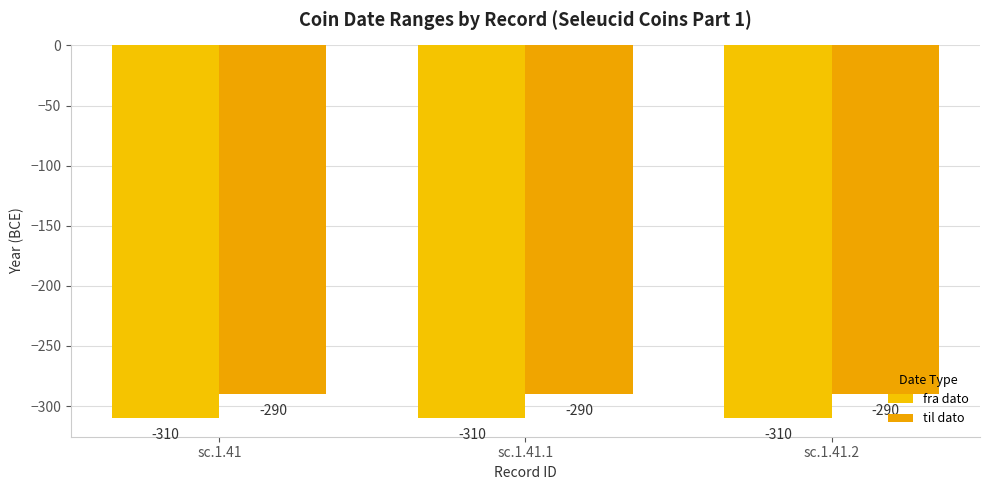

At which category is the sum across all series the highest?

sc.1.41